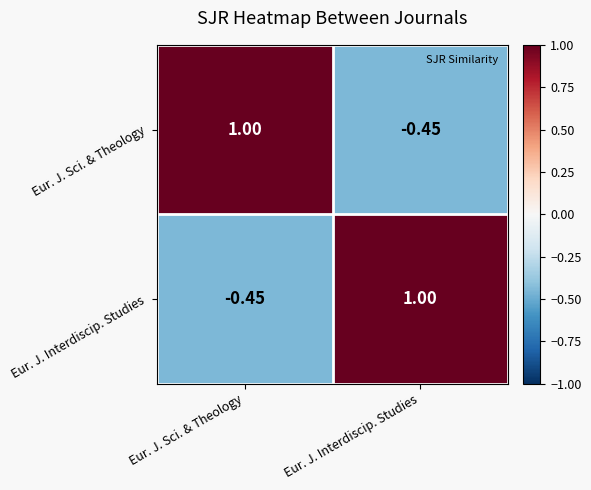

What is the total value across all series at Eur. J. Sci. & Theology?

0.6